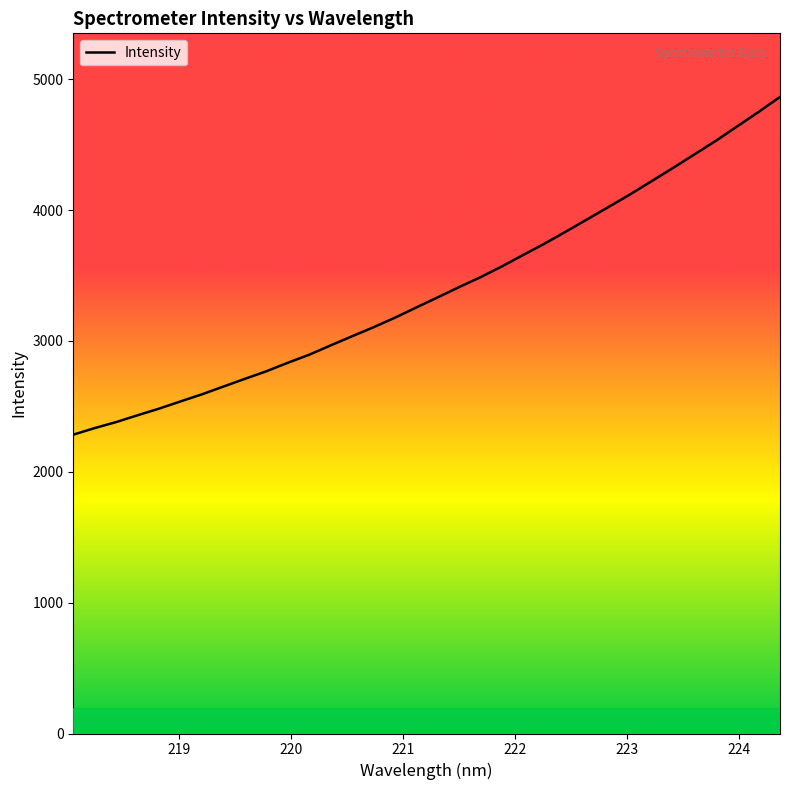

What is the difference between the maximum and minimum values?

2580.1